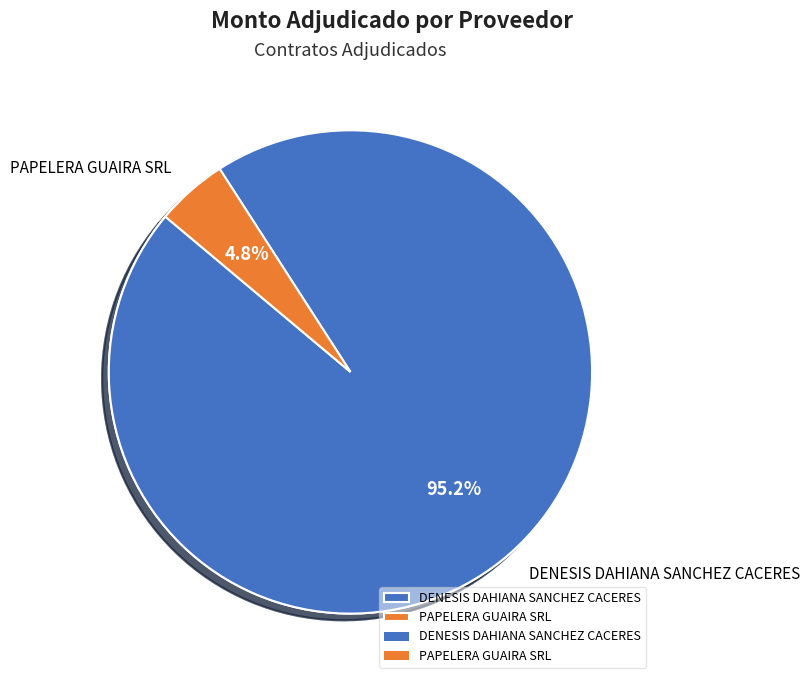

To the nearest percent, what portion does PAPELERA GUAIRA SRL represent?

5%